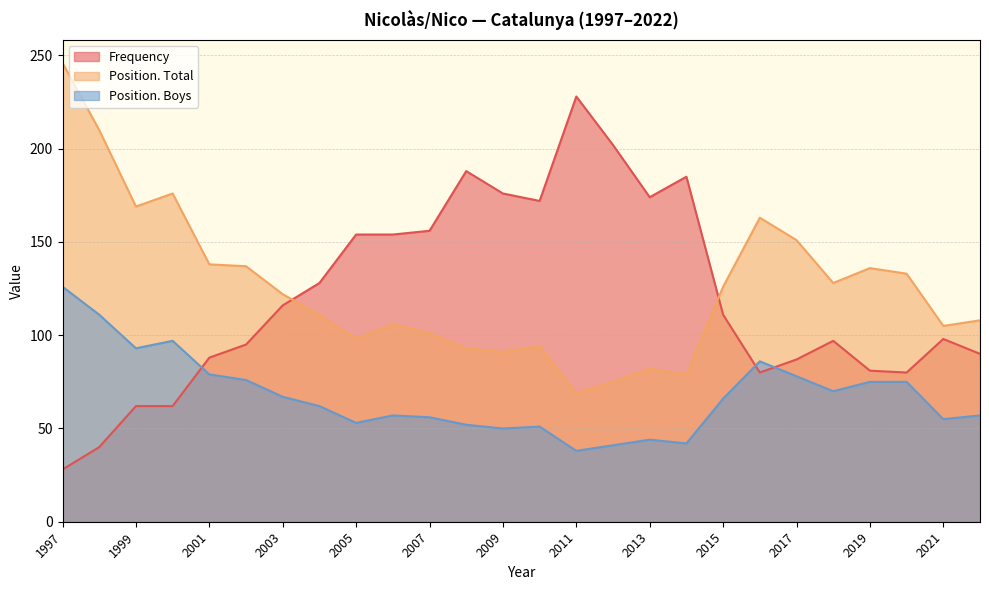

In Position. Total, how many points are higher than both neighbors (excluding endpoints)?

6